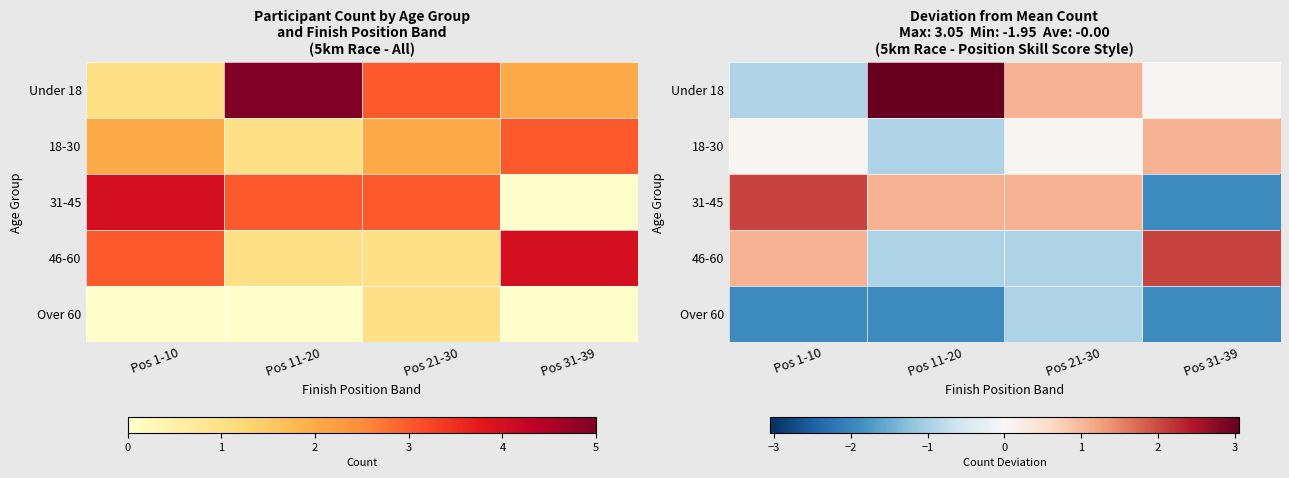

At which label does Under 18 first exceed 1?

Pos 11-20